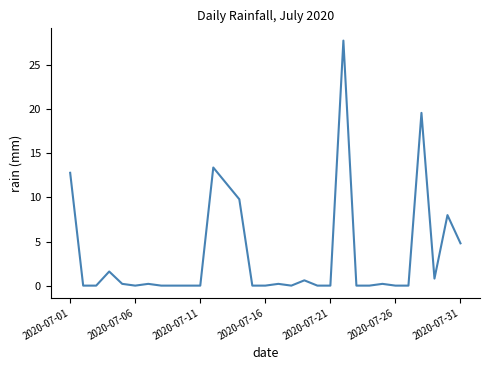

What is the greatest value displayed?

27.8